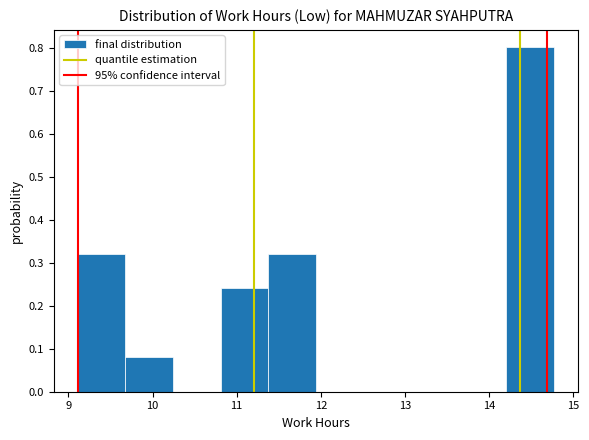

Reading left to right, list every bar in this chart as the range it spans on the x-axis followed by its height. Neither the bar edges nor the heights are printed on the chart, so give them approximately, as read against the axes.

9.1 to 9.7: 0.32
9.7 to 10.2: 0.08
10.2 to 10.8: 0
10.8 to 11.4: 0.24
11.4 to 11.9: 0.32
11.9 to 12.5: 0
12.5 to 13.1: 0
13.1 to 13.6: 0
13.6 to 14.2: 0
14.2 to 14.8: 0.80